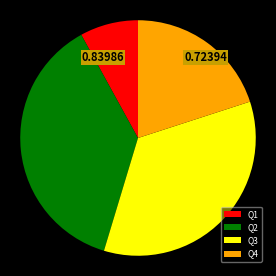

Between Q2 and Q1, which is larger?

Q2